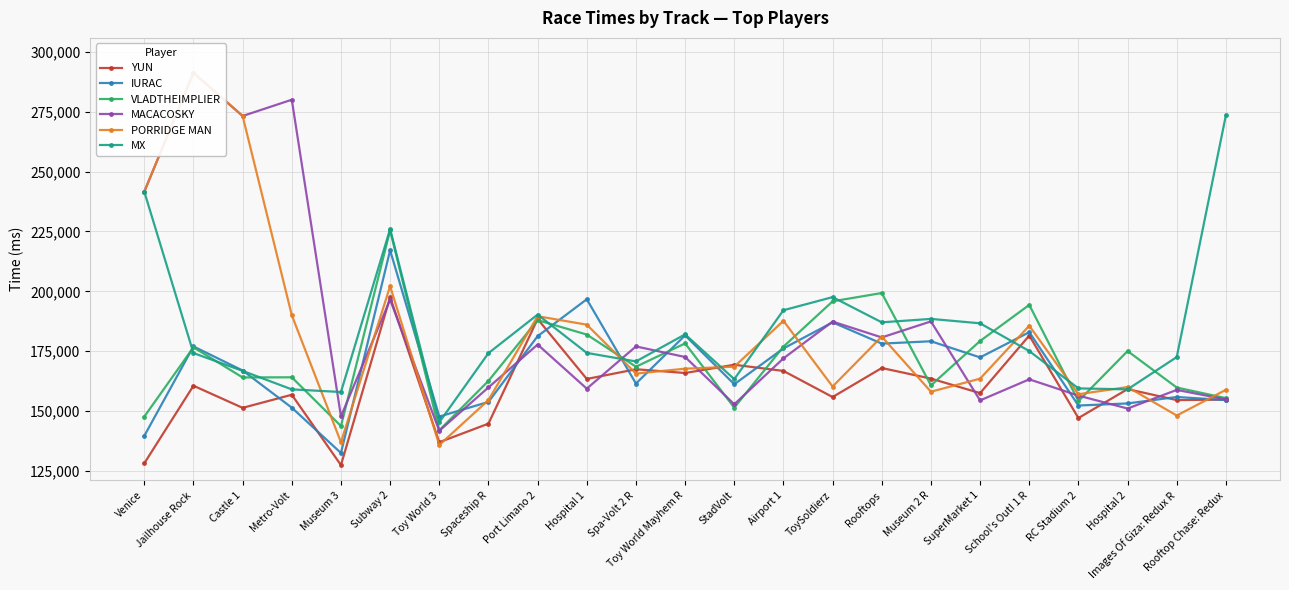

What is the sum of all YUN values?

3666812